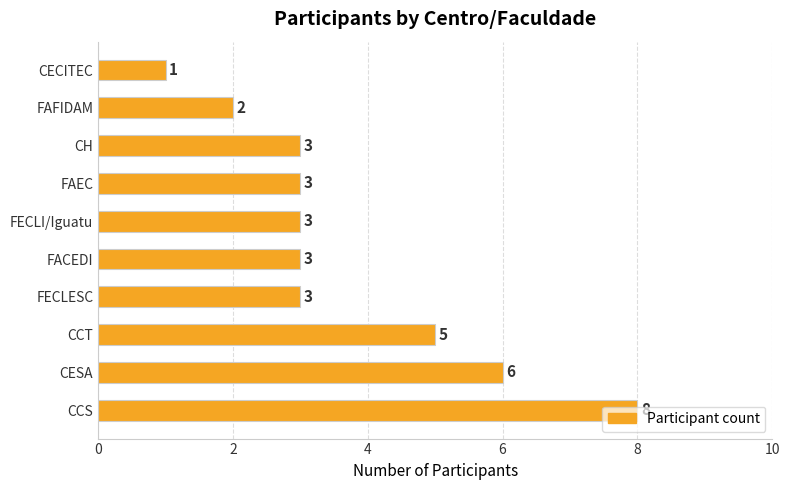

Does the chart contain stacked bars?

No